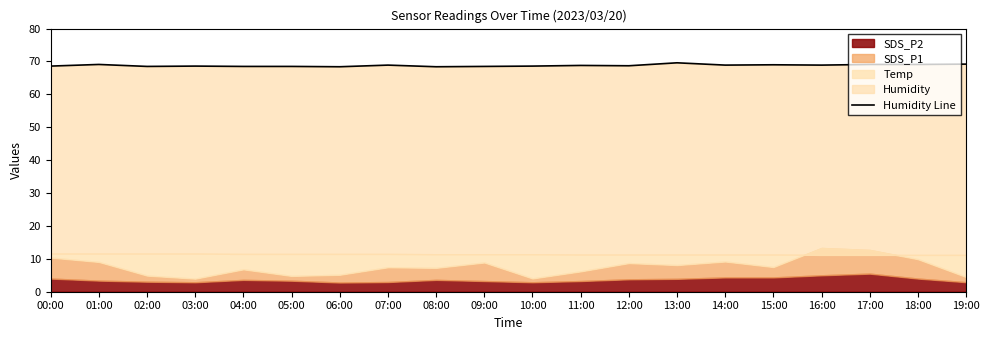

List the labels in order of value, smallest first.

06:00, 08:00, 02:00, 04:00, 05:00, 09:00, 00:00, 03:00, 10:00, 12:00, 11:00, 07:00, 14:00, 16:00, 15:00, 01:00, 17:00, 18:00, 19:00, 13:00